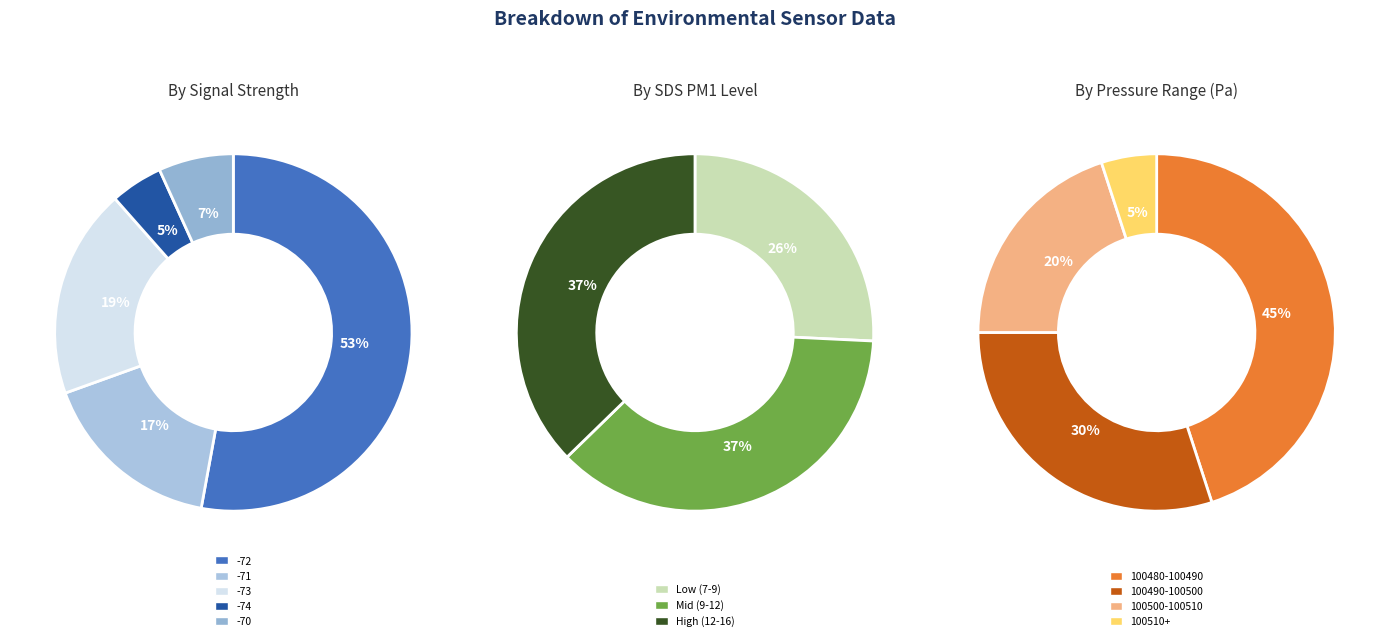

How many segments does this pie chart have?

5